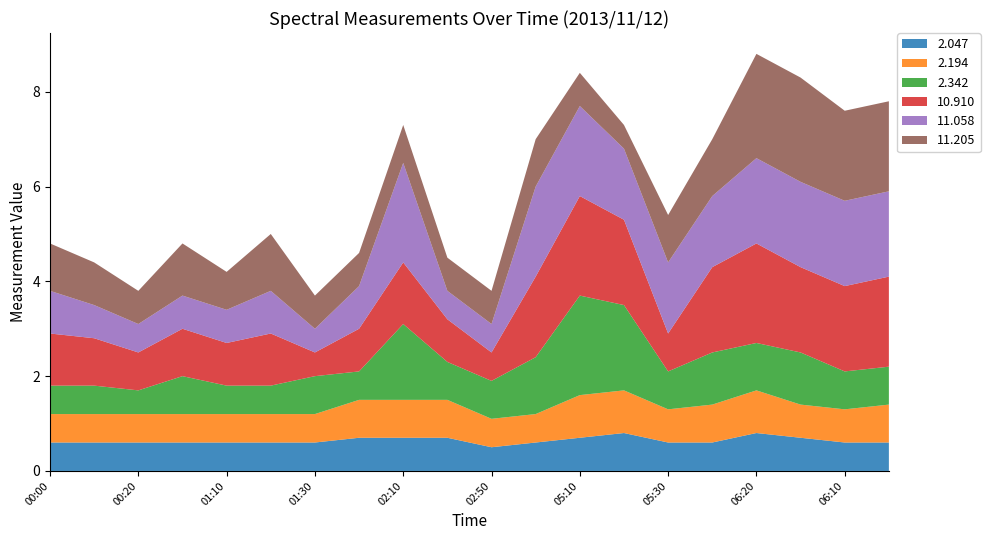

Reading left to right, what are all the values shown in this chart?

2.047: 0.6	0.6	0.6	0.6	0.6	0.6	0.6	0.7	0.7	0.7	0.5	0.6	0.7	0.8	0.6	0.6	0.8	0.7	0.6	0.6
2.194: 0.6	0.6	0.6	0.6	0.6	0.6	0.6	0.8	0.8	0.8	0.6	0.6	0.9	0.9	0.7	0.8	0.9	0.7	0.7	0.8
2.342: 0.6	0.6	0.5	0.8	0.6	0.6	0.8	0.6	1.6	0.8	0.8	1.2	2.1	1.8	0.8	1.1	1.0	1.1	0.8	0.8
10.910: 1.1	1.0	0.8	1.0	0.9	1.1	0.5	0.9	1.3	0.9	0.6	1.7	2.1	1.8	0.8	1.8	2.1	1.8	1.8	1.9
11.058: 0.9	0.7	0.6	0.7	0.7	0.9	0.5	0.9	2.1	0.6	0.6	1.9	1.9	1.5	1.5	1.5	1.8	1.8	1.8	1.8
11.205: 1.0	0.9	0.7	1.1	0.8	1.2	0.7	0.7	0.8	0.7	0.7	1.0	0.7	0.5	1.0	1.2	2.2	2.2	1.9	1.9